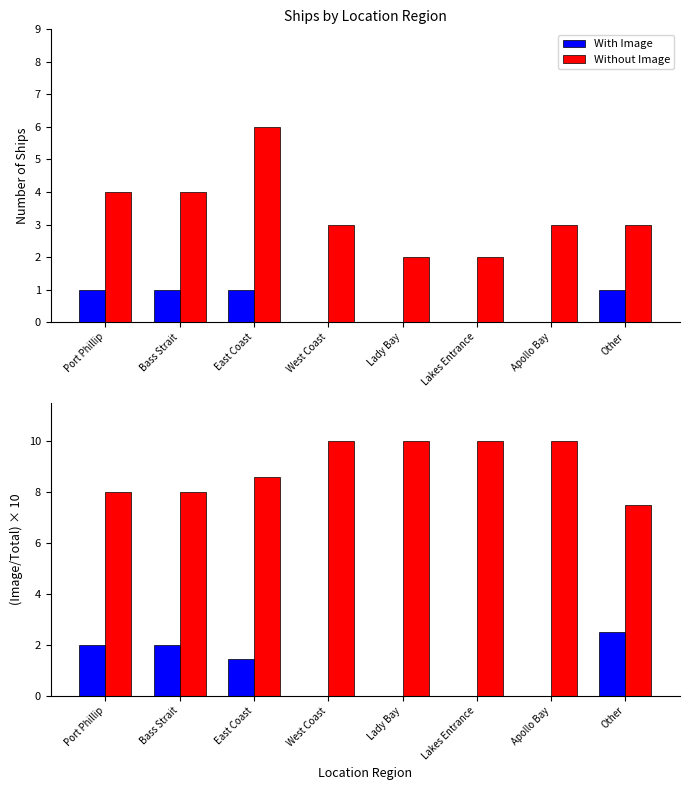

At which label does With Image reach its minimum?

West Coast